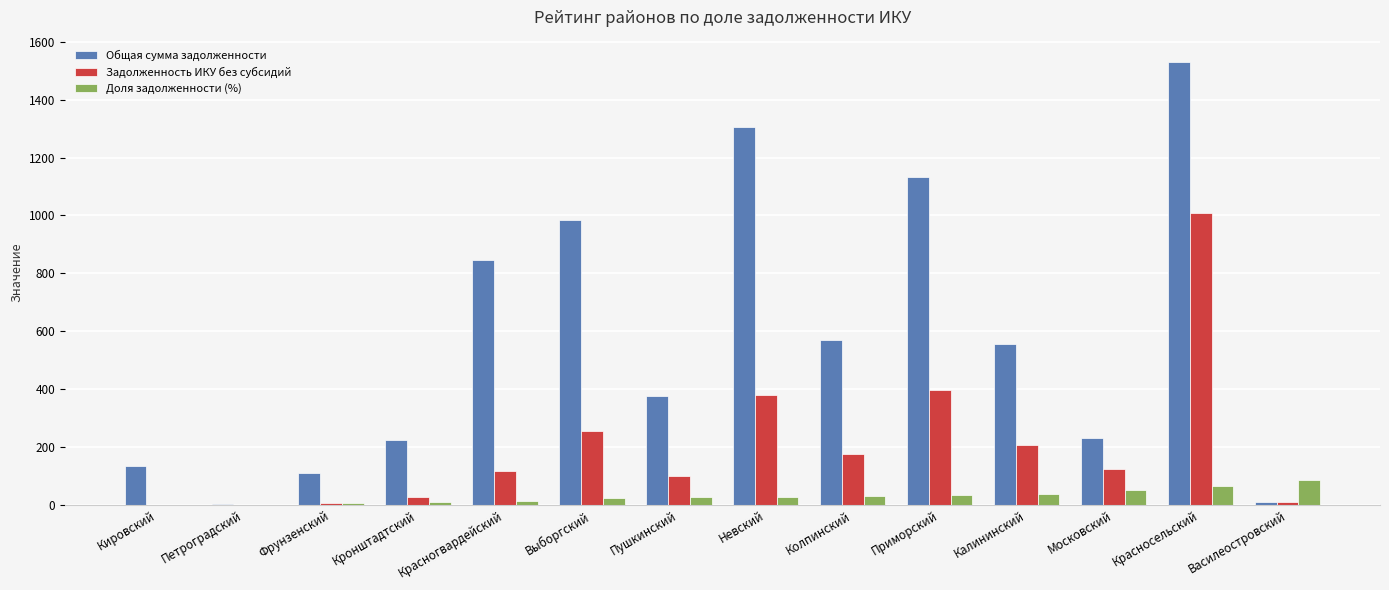

Which series changed the most between Петроградский and Выборгский?

Общая сумма задолженности